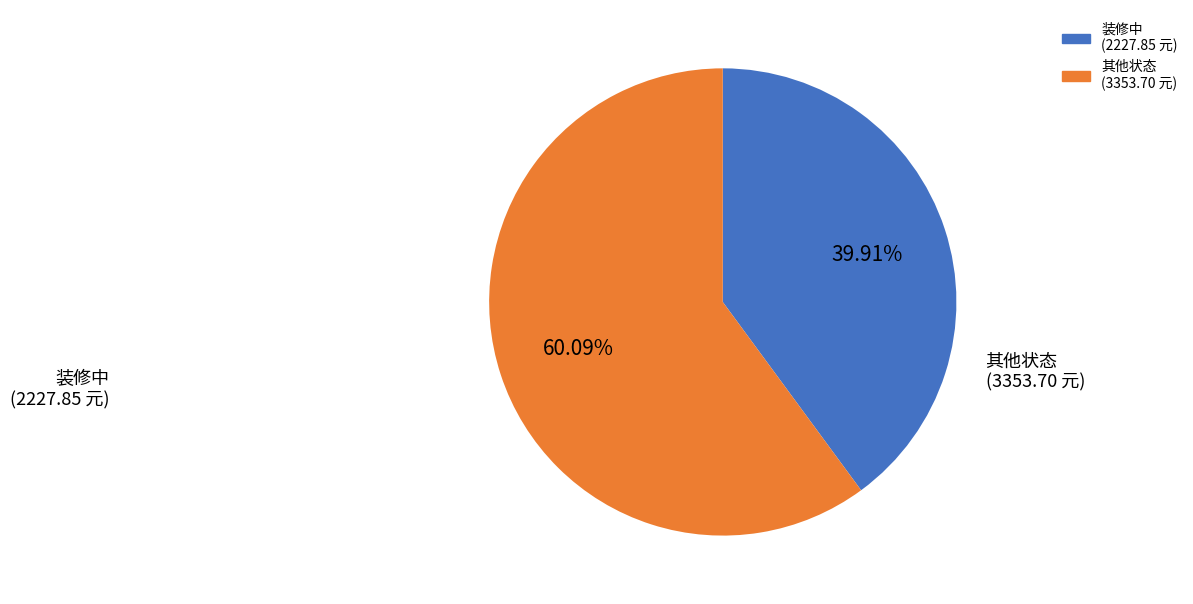

Does any single category account for the majority?

Yes